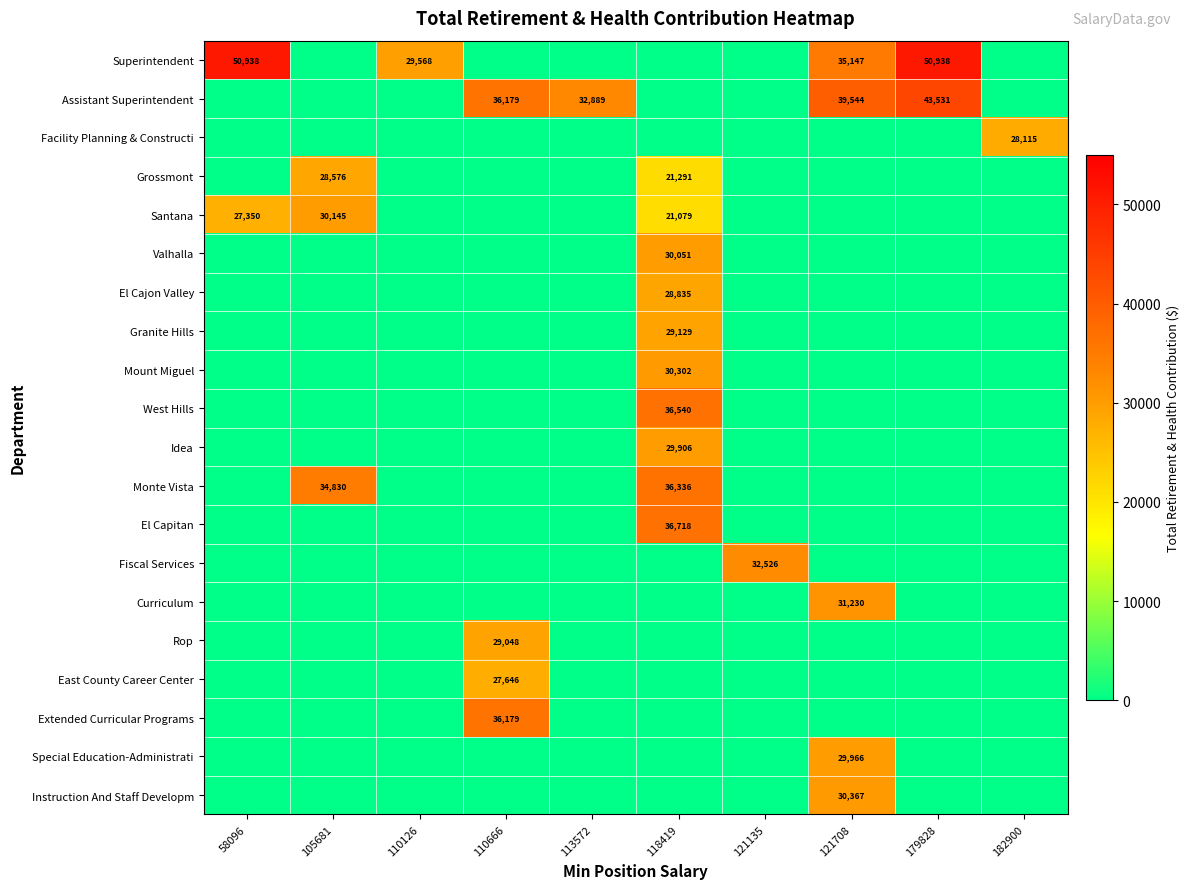

Is it true that Special Education-Administrati equals 0 at 121135?

True